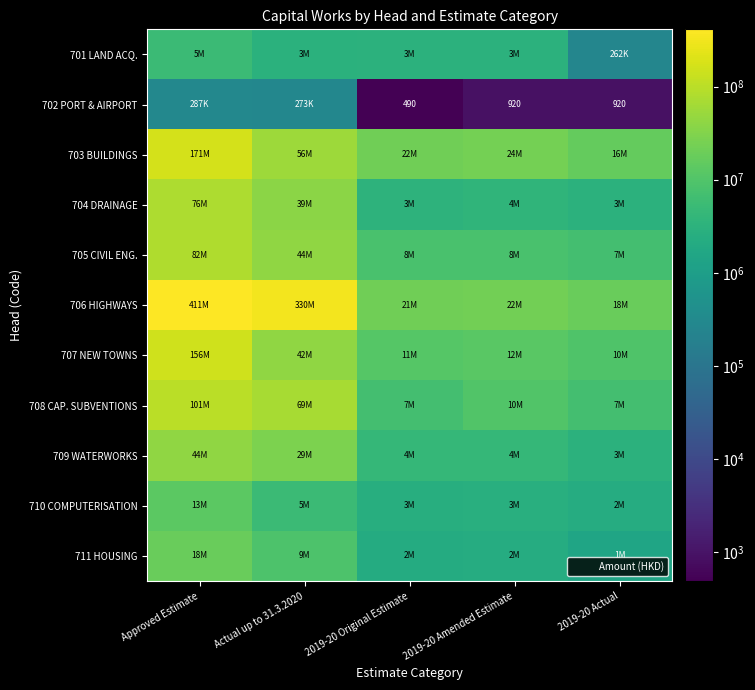

What is the spread (max minus min) of values at 2019-20 Amended Estimate?

23517431